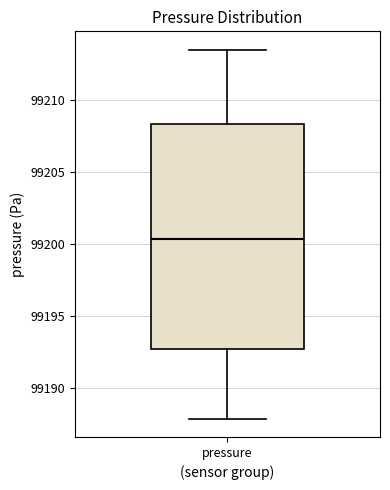

Read this box plot against the y-axis: the position of the median line, the range covered by the box, and the ends of both whiskers. The values are not printed on the chart, so give them approximately, as read against the axis.

median 99200.5, box 99192.5 to 99208.5, whiskers 99188.0 to 99213.5